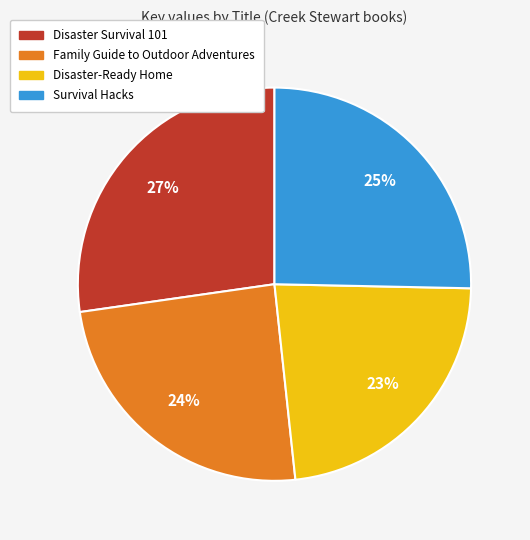

To the nearest percent, what is the difference between the Family Guide to Outdoor Adventures and Disaster-Ready Home slice percentages?

1%